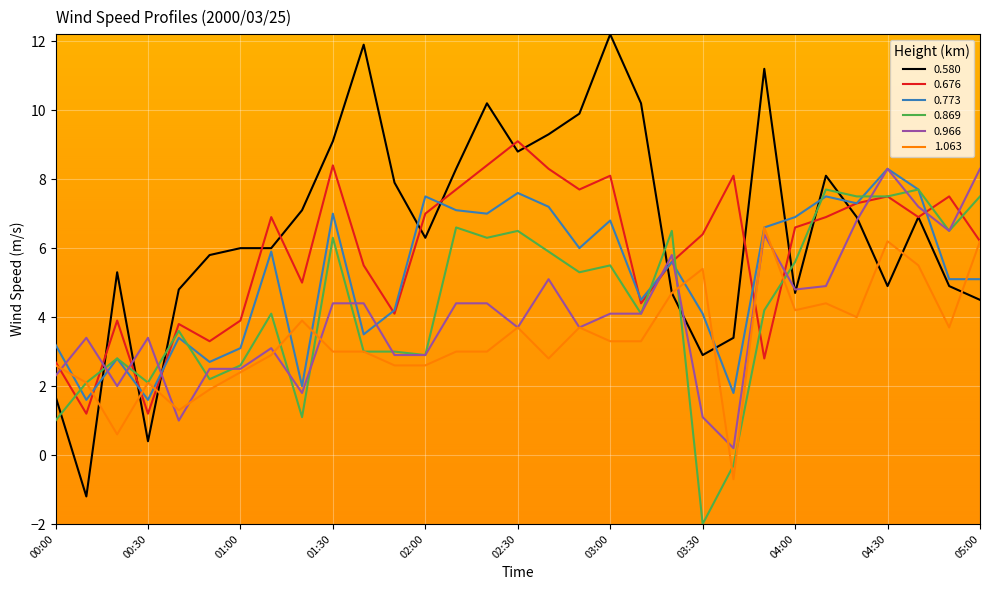

Which series has the largest range (max minus min)?

0.580